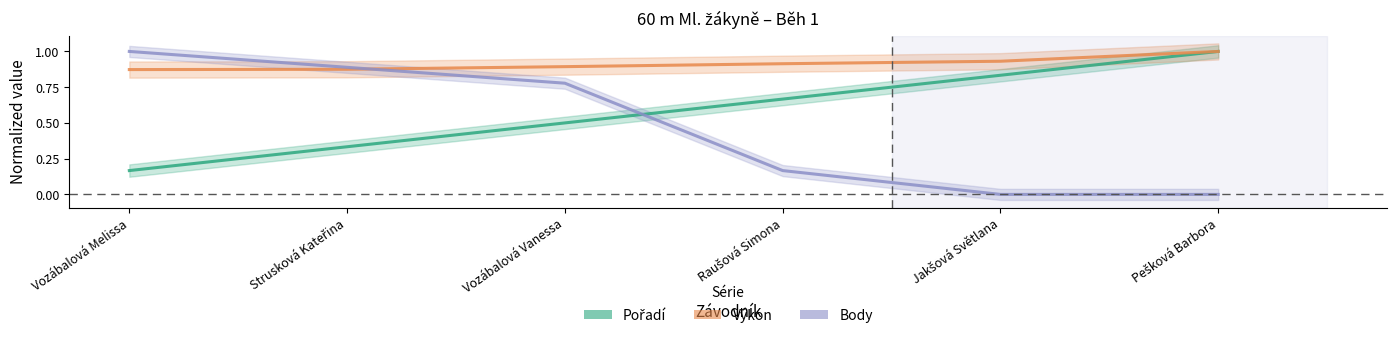

Is the value of Výkon at Vozábalová Melissa greater than the value of Body at Vozábalová Melissa?

No